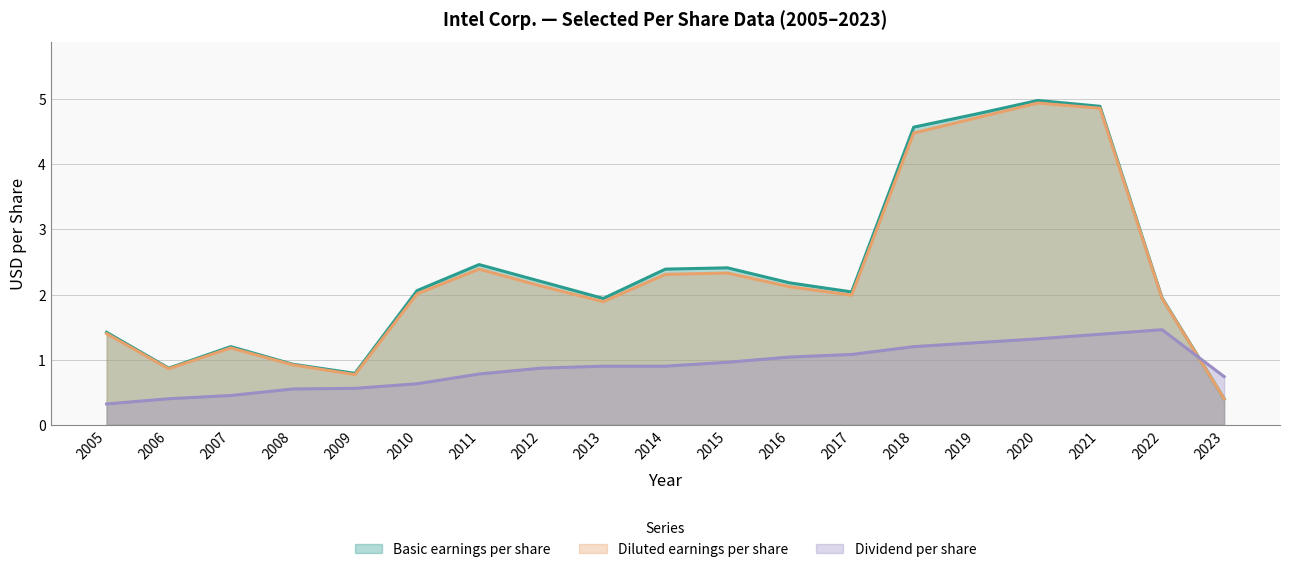

Count the number of data series in this chart.

3